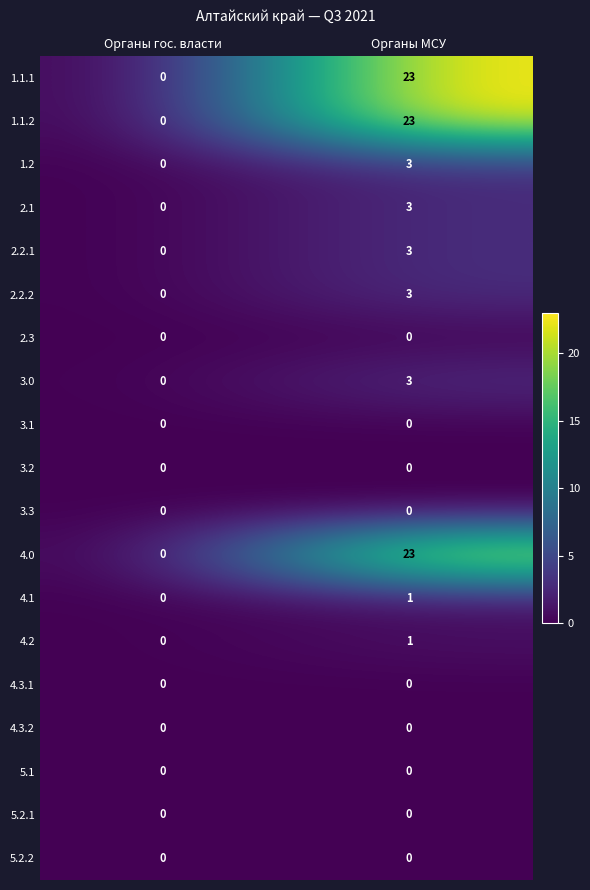

At which category is the sum across all series the highest?

Органы МСУ